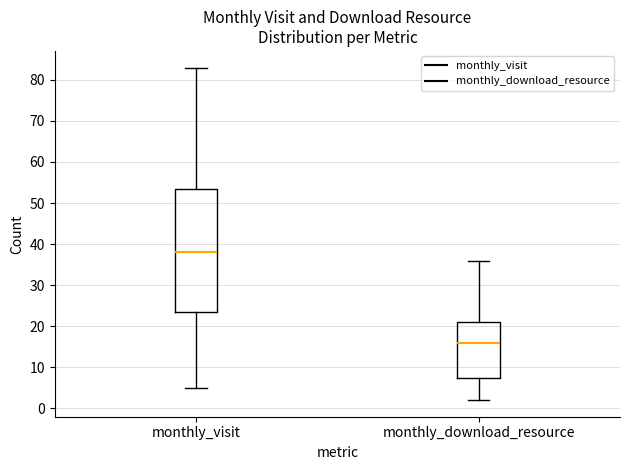

Where does the median line of the box for monthly_visit sit on the y-axis? The values are not printed on the chart, so give them approximately, as read against the axis.

38